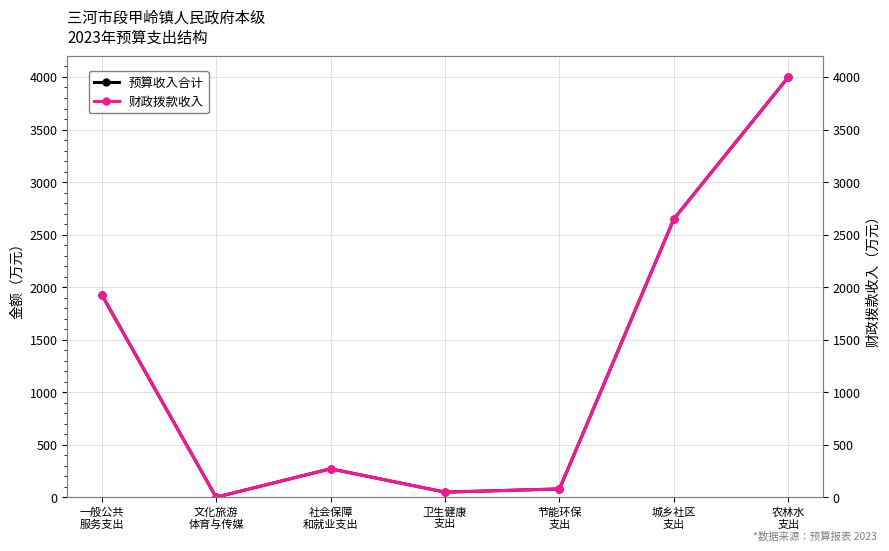

Rank the series at 农林水
支出 from lowest to highest value.

预算收入合计, 财政拨款收入